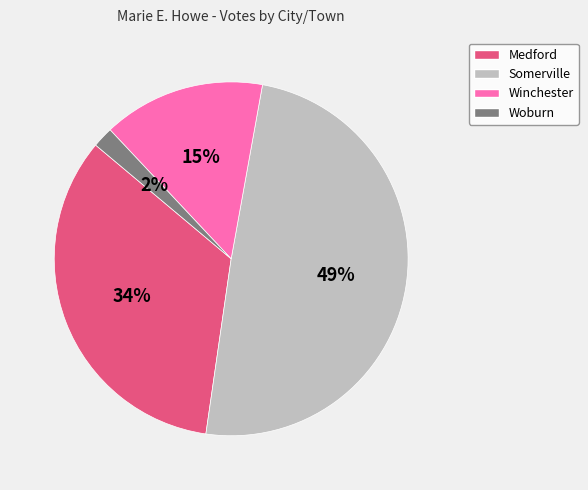

Count the number of slices in the pie.

4